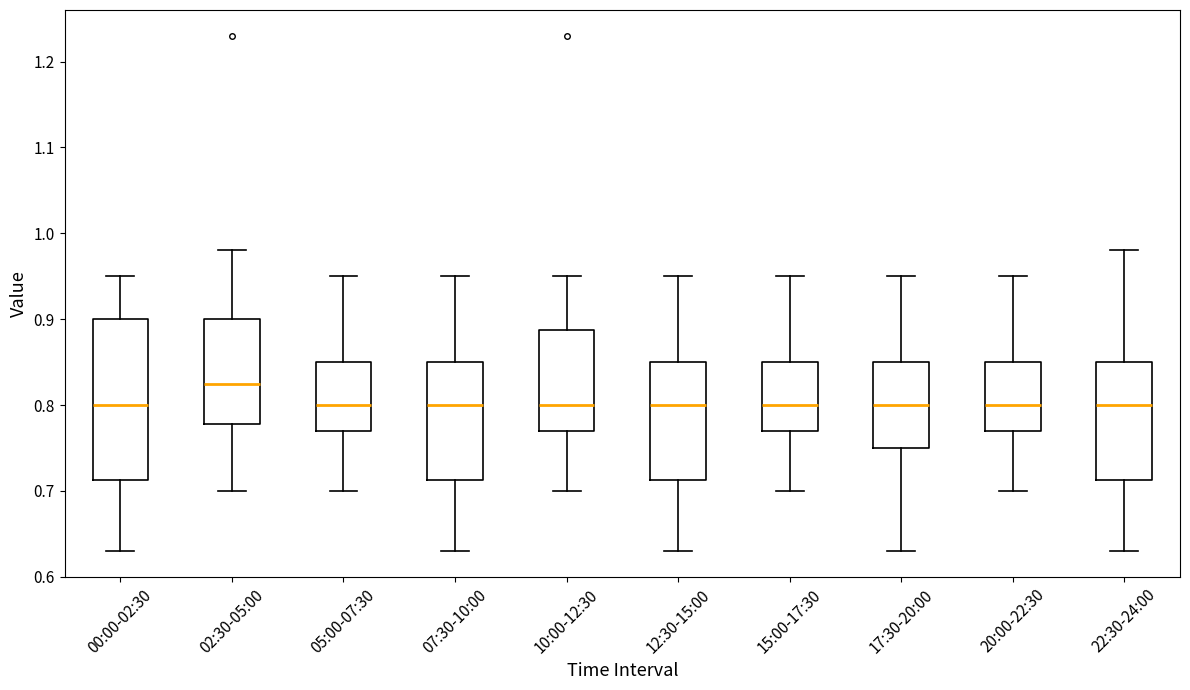

Reading left to right, read every box against the y-axis: the position of its median line, the range the box covers, and the ends of its whiskers. The values are not printed on the chart, so give them approximately, as read against the axis.

00:00-02:30: median 0.80, box 0.71 to 0.90, whiskers 0.63 to 0.95
02:30-05:00: median 0.83, box 0.78 to 0.90, whiskers 0.70 to 0.98
05:00-07:30: median 0.80, box 0.77 to 0.85, whiskers 0.70 to 0.95
07:30-10:00: median 0.80, box 0.71 to 0.85, whiskers 0.63 to 0.95
10:00-12:30: median 0.80, box 0.77 to 0.89, whiskers 0.70 to 0.95
12:30-15:00: median 0.80, box 0.71 to 0.85, whiskers 0.63 to 0.95
15:00-17:30: median 0.80, box 0.77 to 0.85, whiskers 0.70 to 0.95
17:30-20:00: median 0.80, box 0.75 to 0.85, whiskers 0.63 to 0.95
20:00-22:30: median 0.80, box 0.77 to 0.85, whiskers 0.70 to 0.95
22:30-24:00: median 0.80, box 0.71 to 0.85, whiskers 0.63 to 0.98